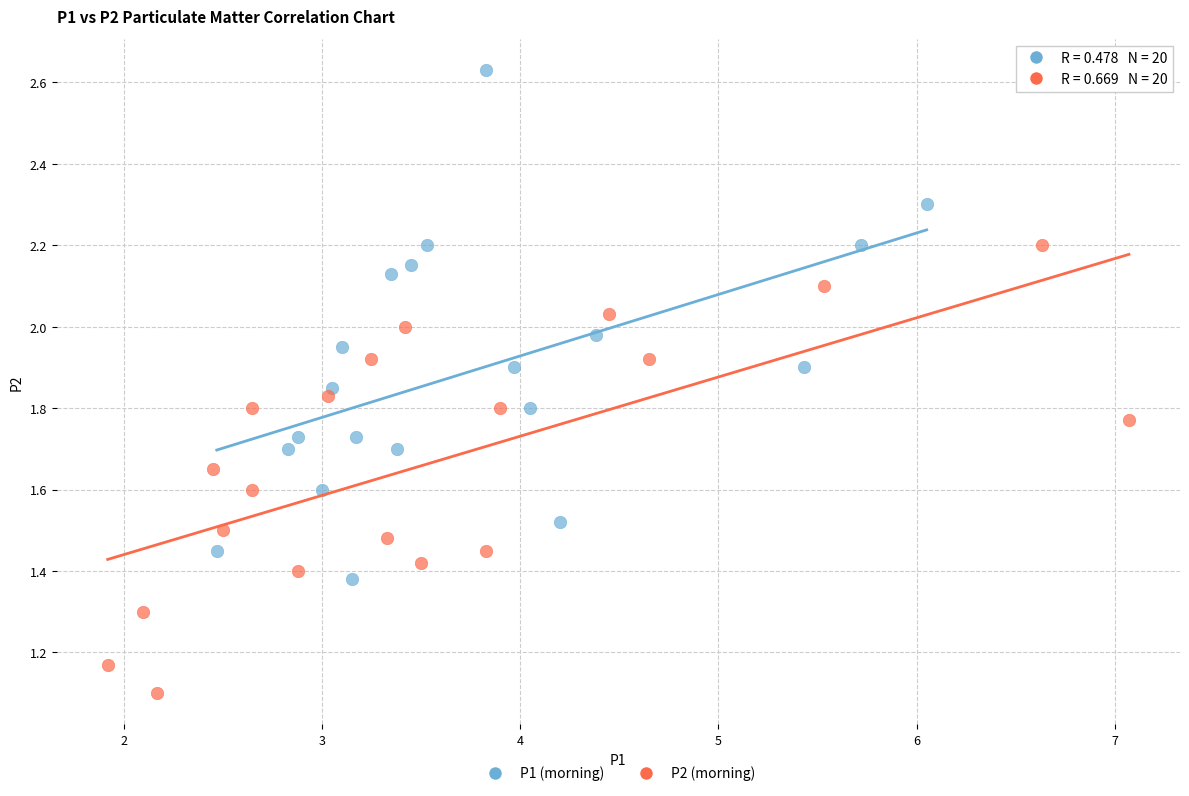

What are all the series names shown in the legend?

P1 (morning), P2 (morning)